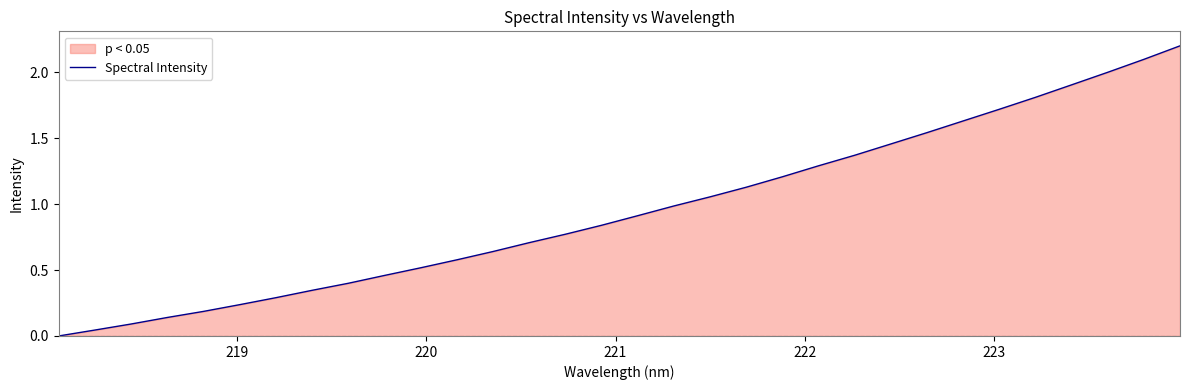

What is the maximum value shown in the chart?

2.2